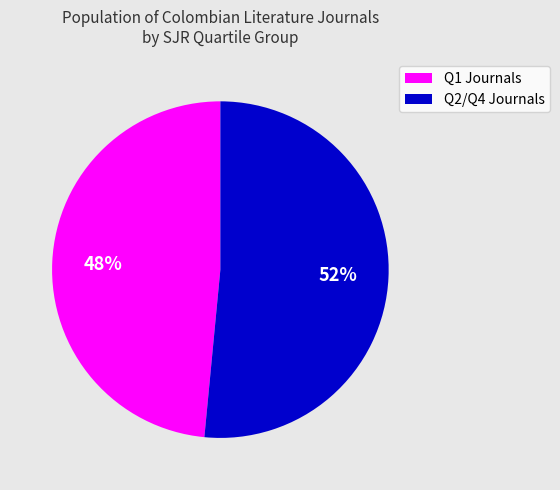

To the nearest percent, what portion does Q2/Q4 Journals represent?

52%